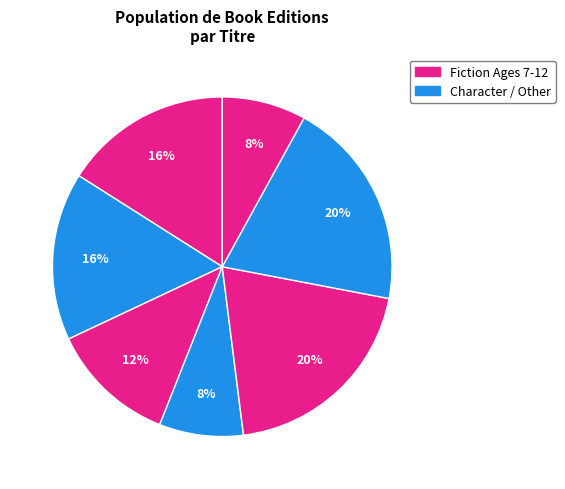

How many segments does this pie chart have?

7